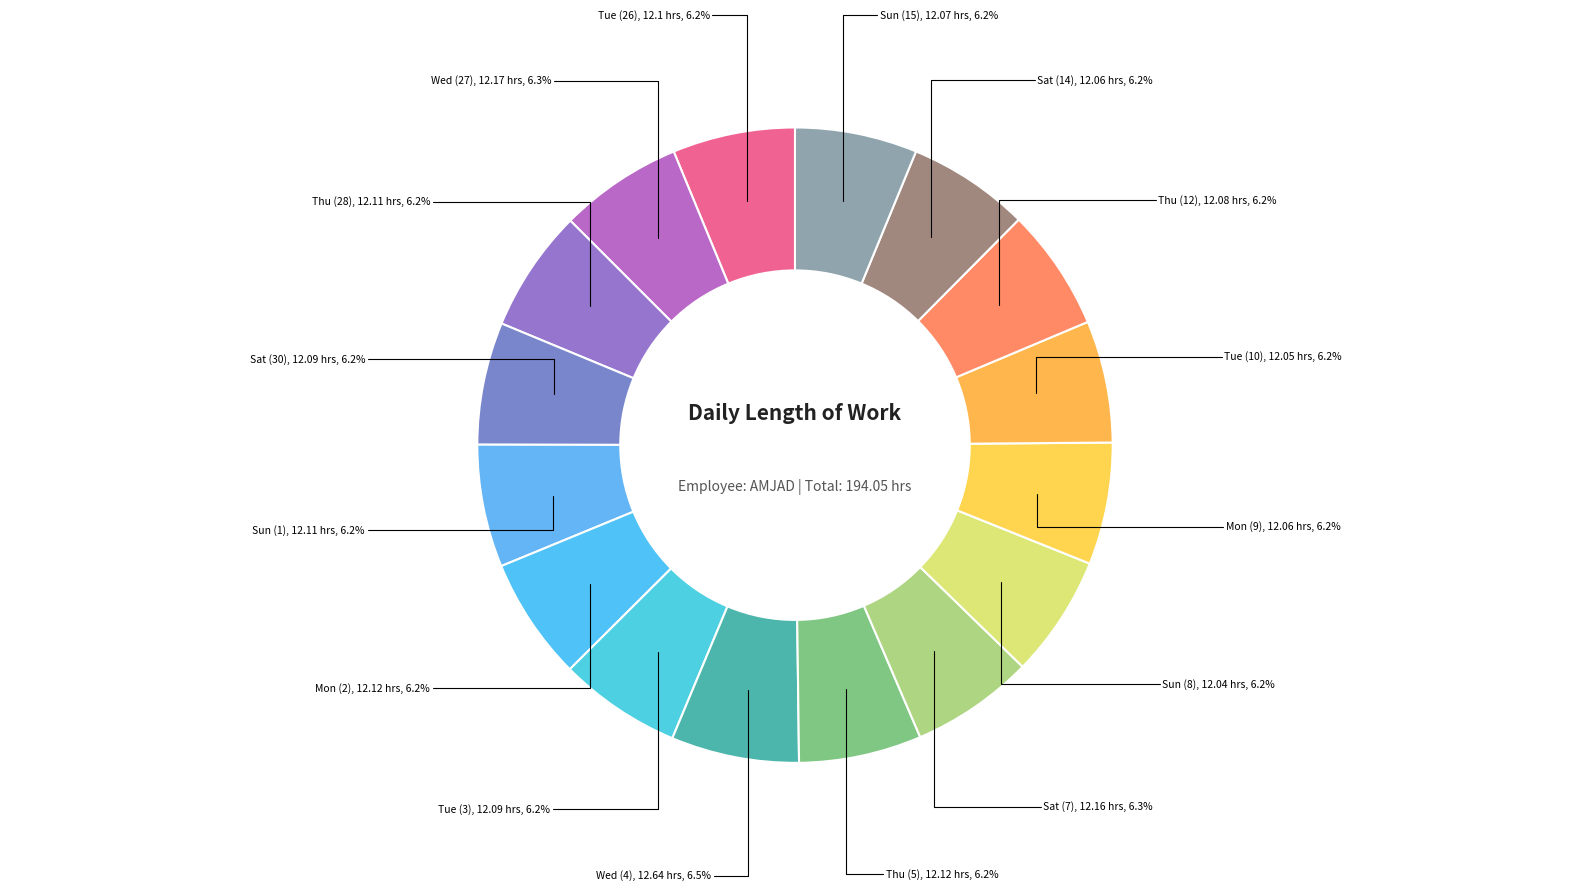

Count the number of slices in the pie.

16